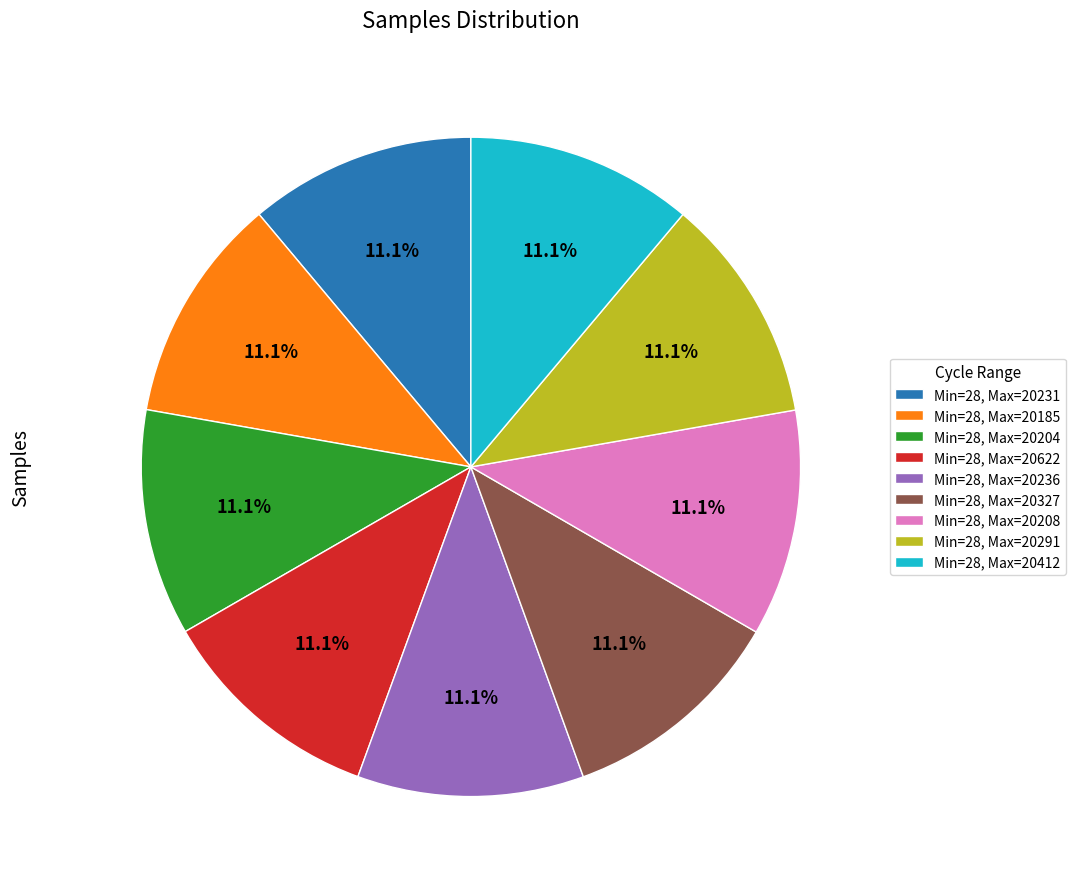

What percentage do Min=28, Max=20327 and Min=28, Max=20622 together represent?

22.2%